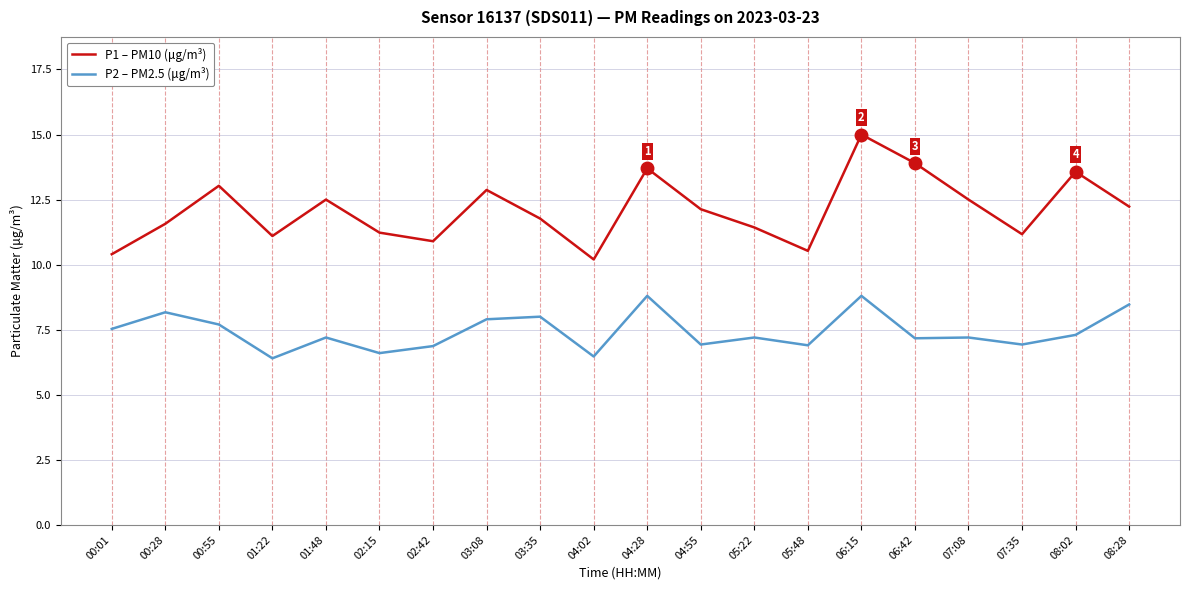

What position from the left is 03:35?

9